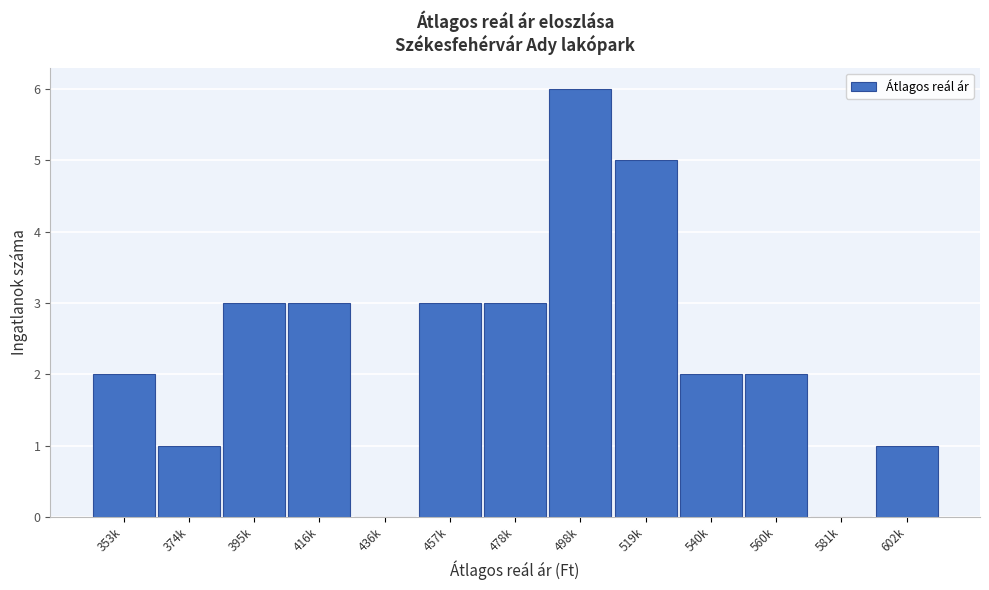

Reading left to right, what are all the values shown in this chart?

353k=2	374k=1	395k=3	416k=3	436k=0	457k=3	478k=3	498k=6	519k=5	540k=2	560k=2	581k=0	602k=1